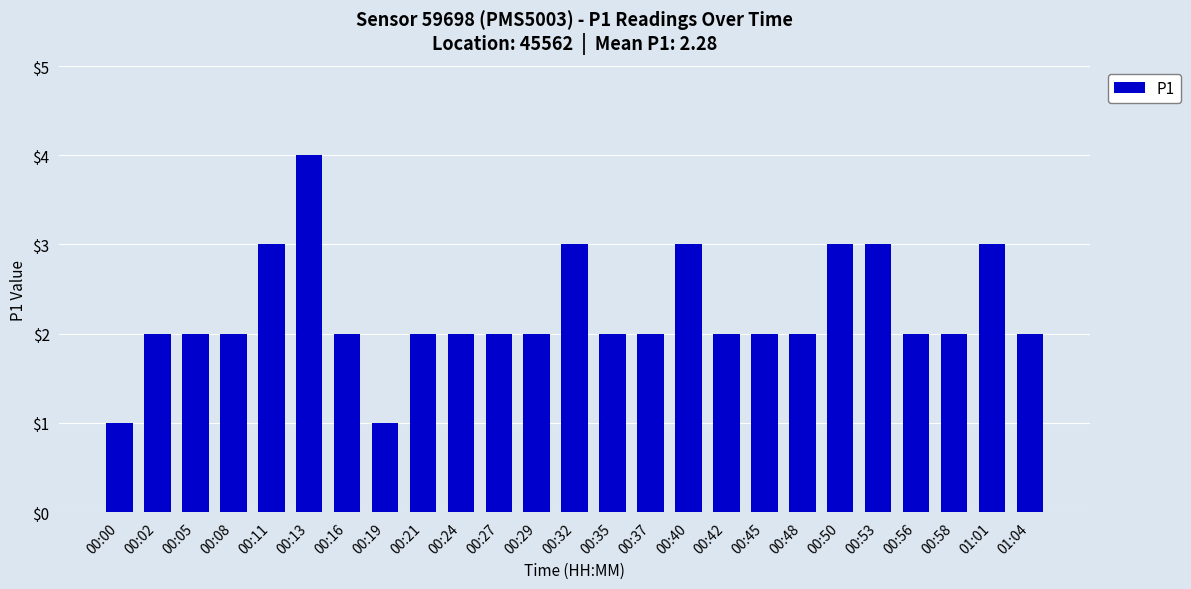

Count the number of categories in the chart.

25